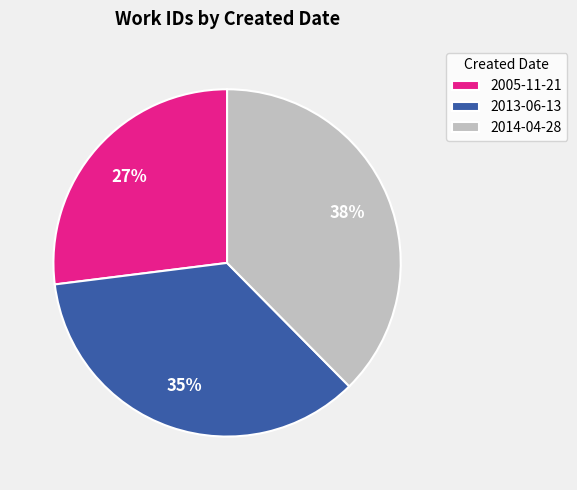

What is the largest slice in the pie chart?

2014-04-28